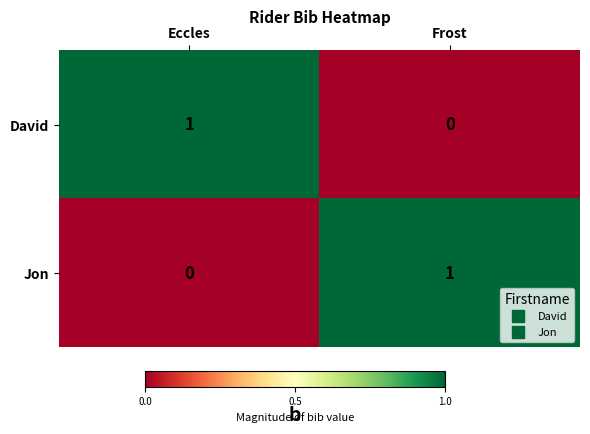

Reading left to right, what are all the values shown in this chart?

David: 1	0
Jon: 0	1